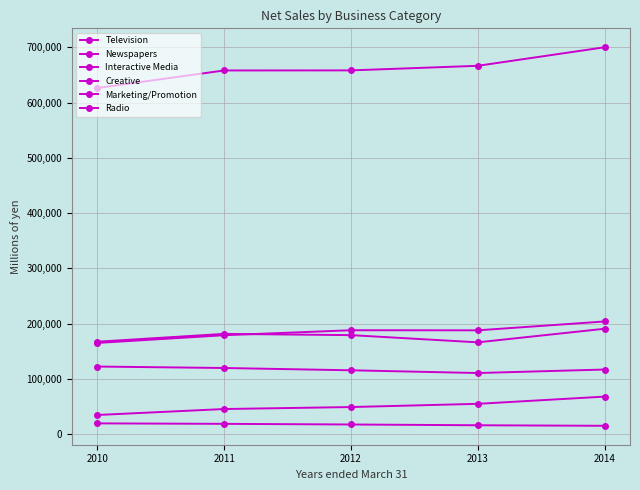

Reading left to right, transcribe all the data shown in this chart.

Television: 626274	658056	658179	666480	700039
Newspapers: 122264	119643	115502	110553	116870
Interactive Media: 34606	45392	48984	54808	67865
Creative: 164973	178959	187981	187804	203845
Marketing/Promotion: 167209	181381	179120	166068	190668
Radio: 19434	18580	17420	16027	15055